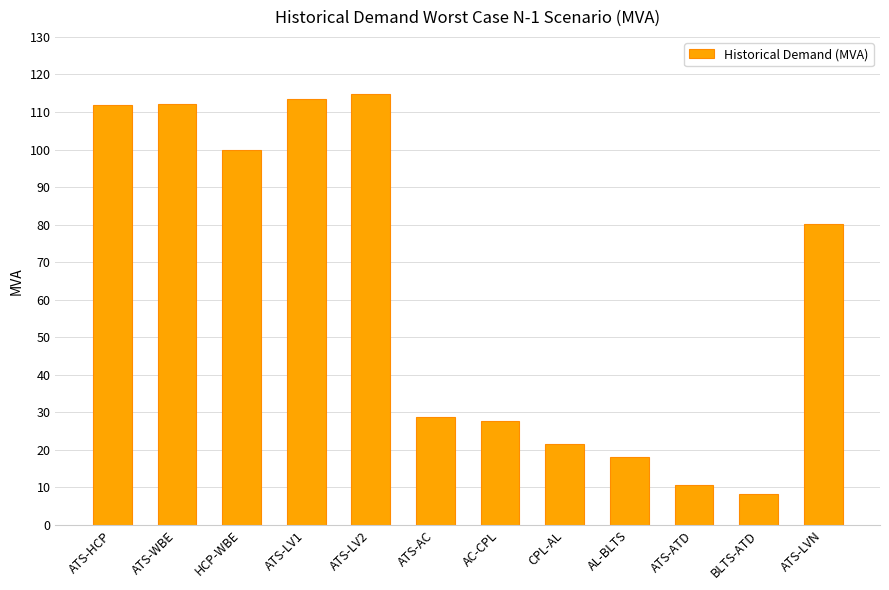

What is the value of the 6th bar from the left?

28.8